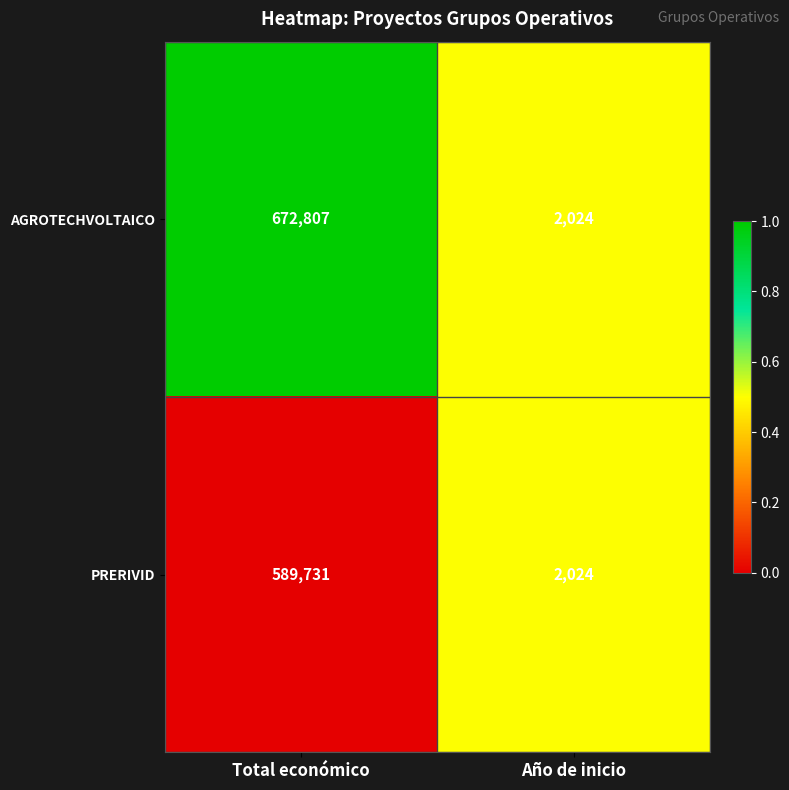

Between Total económico and Año de inicio, which series saw the biggest shift?

AGROTECHVOLTAICO